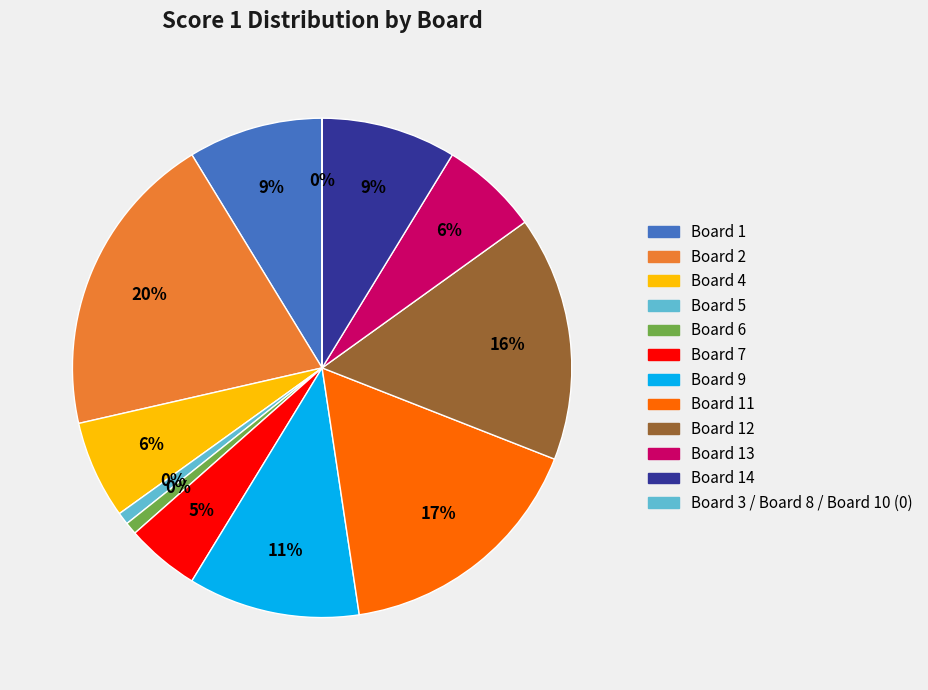

Which category has the smallest portion of the pie?

Board 3